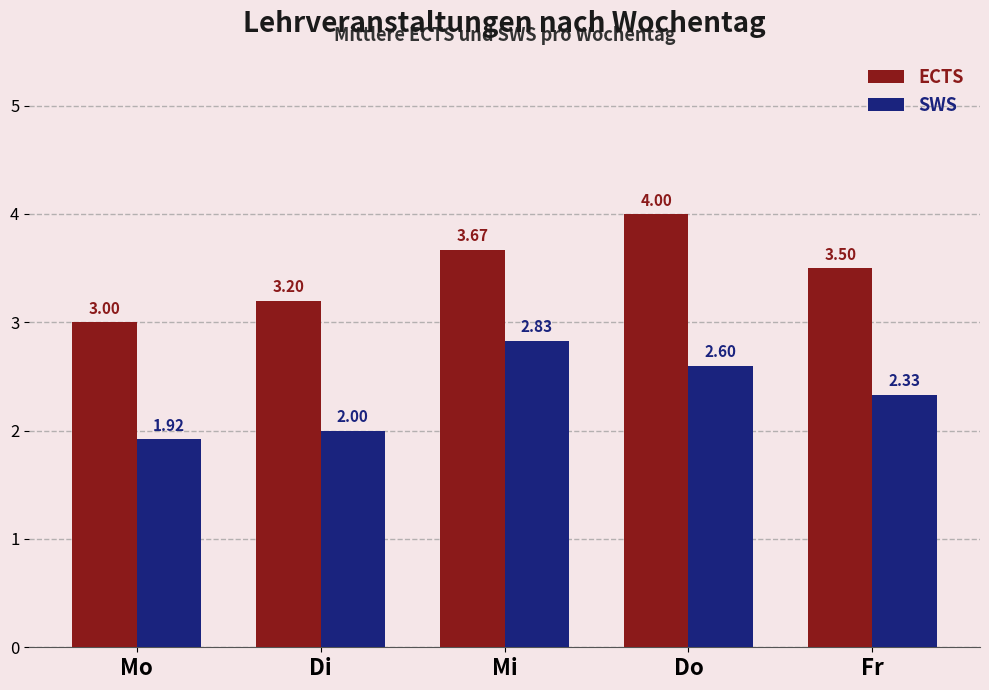

What is the sum of the SWS values at Mo and Do?

4.5